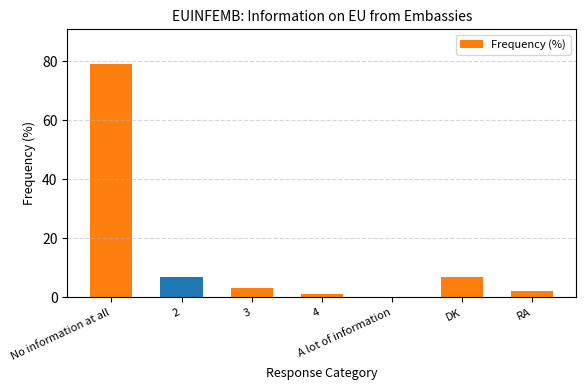

What is the sum of all values?

99